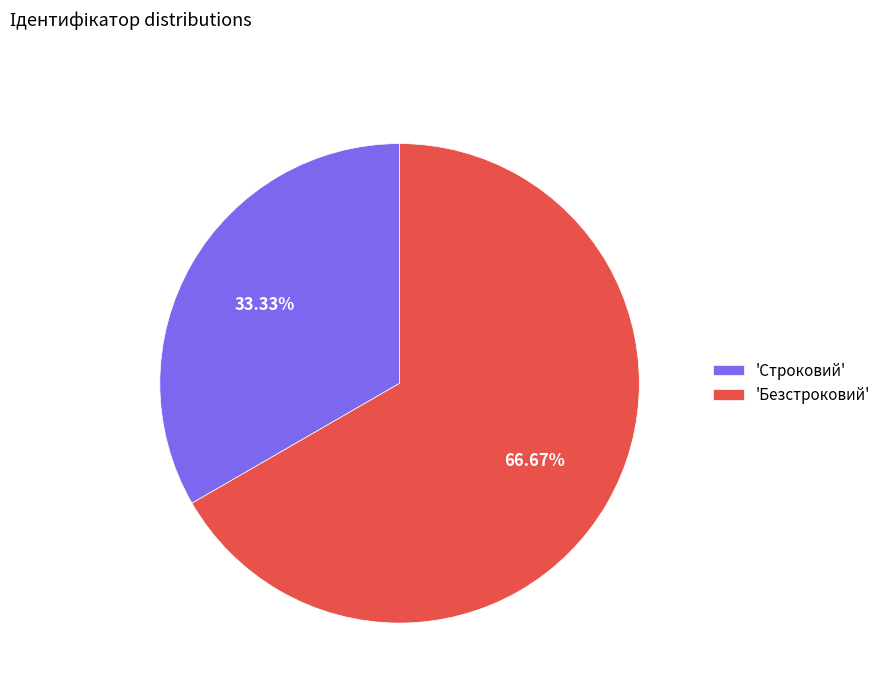

Combined, do 'Безстроковий' and 'Строковий' account for over 50%?

Yes